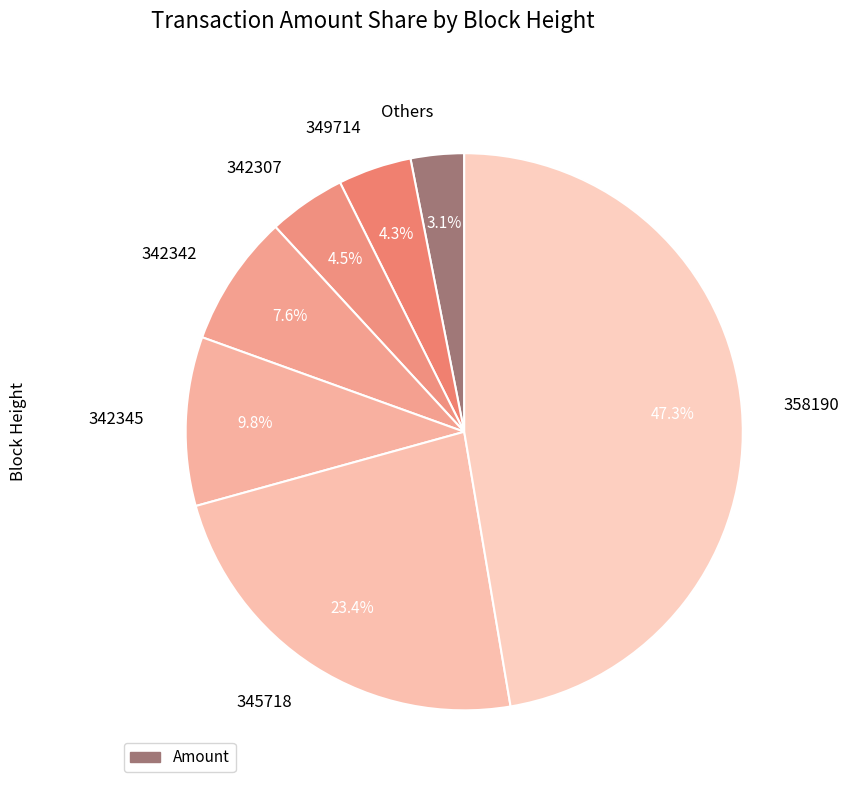

Which has a higher value, 358190 or 342307?

358190